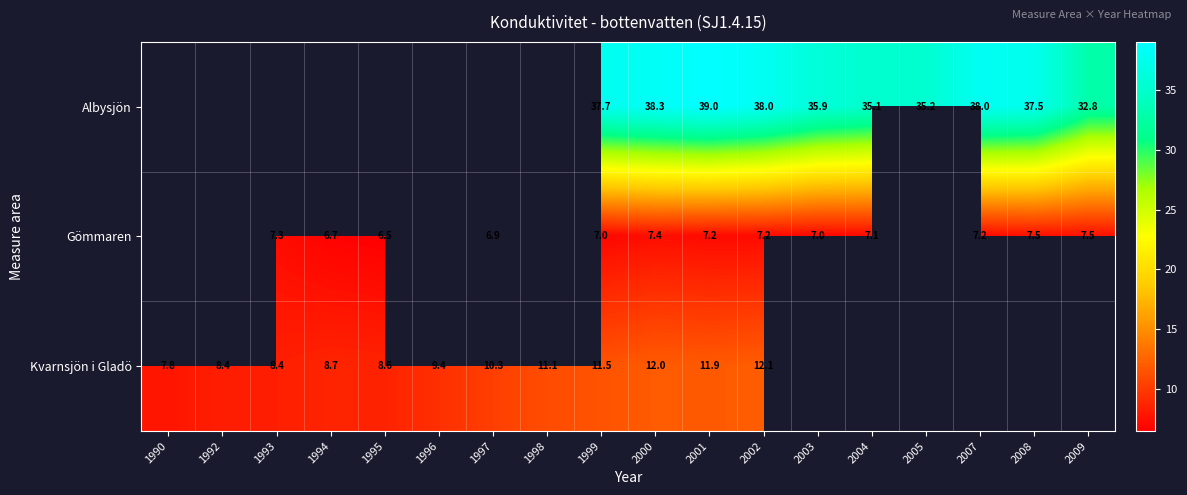

The value of Albysjön at 2000 is 38.3. True or false?

True